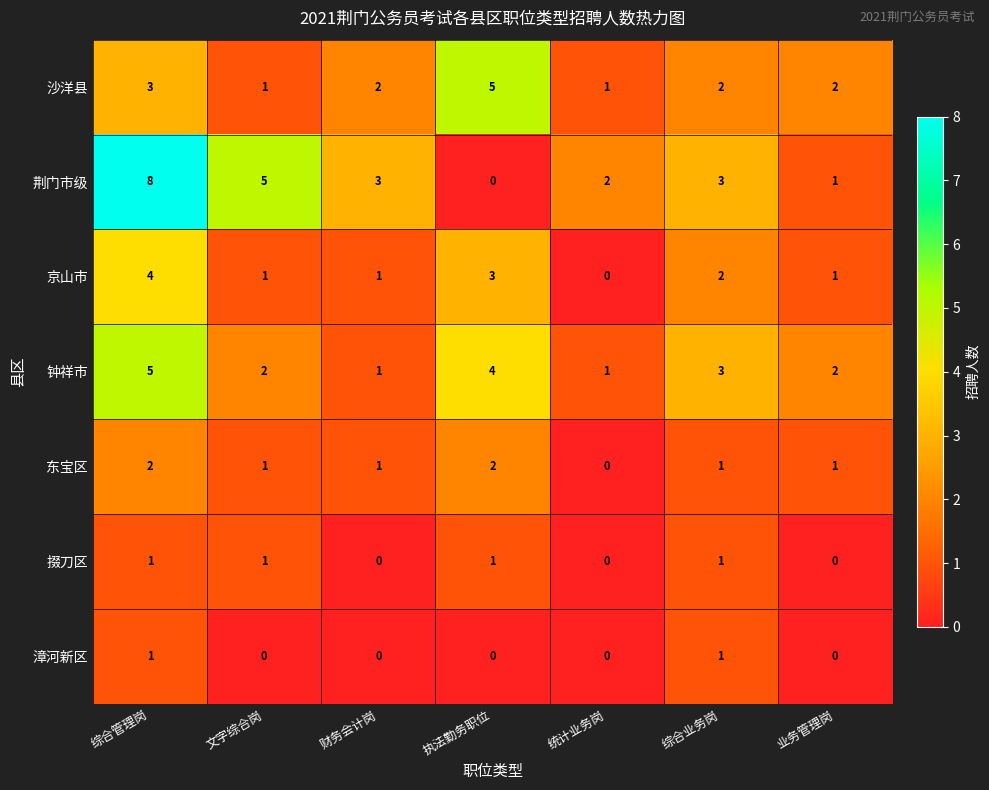

Which category has the highest value across all series?

综合管理岗